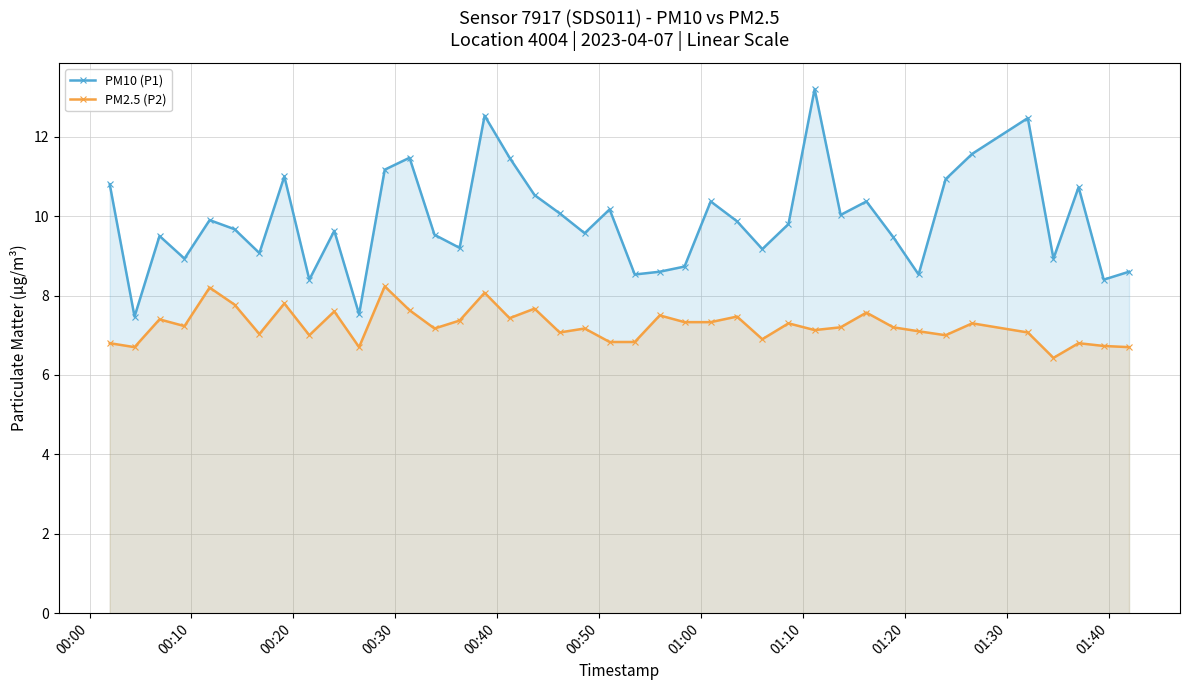

Rank the series by their maximum value, from highest to lowest.

PM10 (P1), PM2.5 (P2)